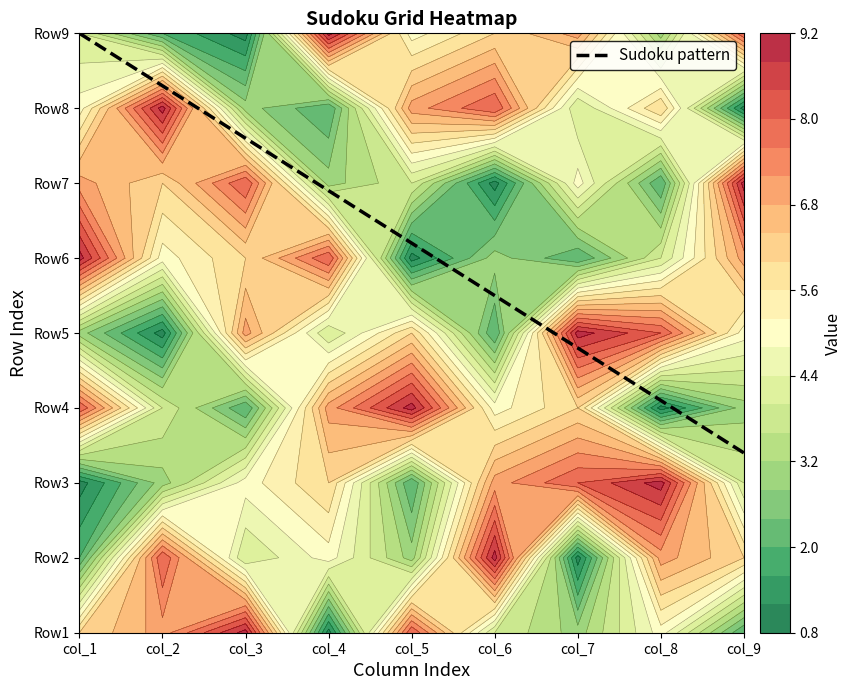

Is it true that Row1 equals 1 at 3?

True